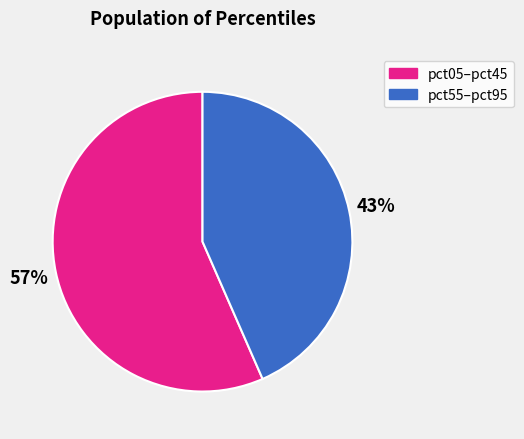

Is there any slice that represents more than half of the pie?

Yes